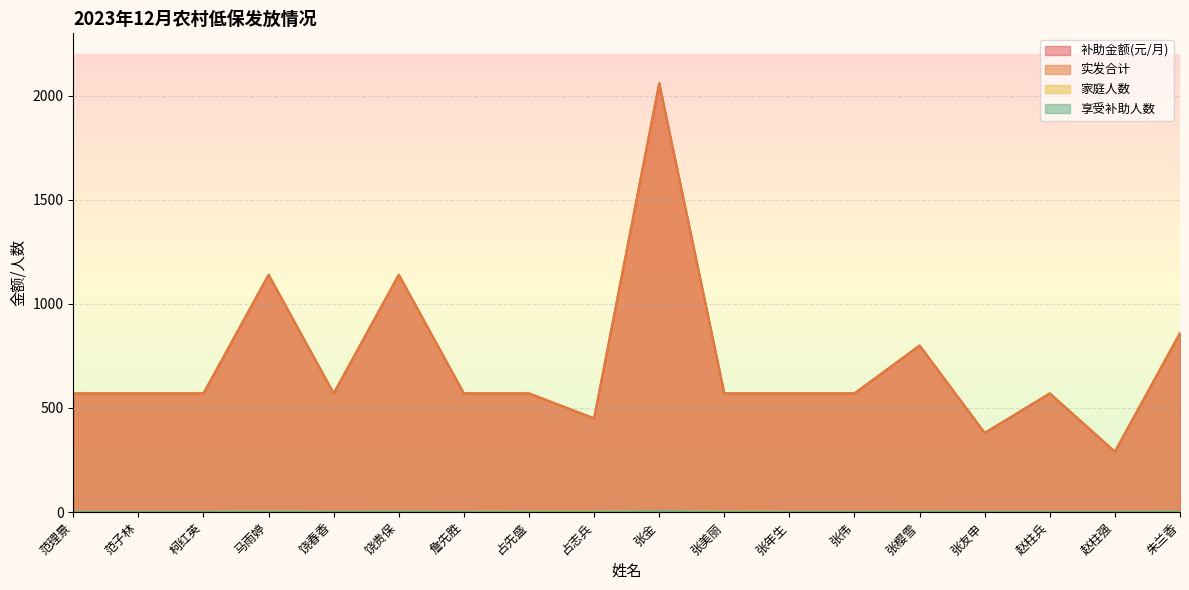

What position from the right is 张金?

9